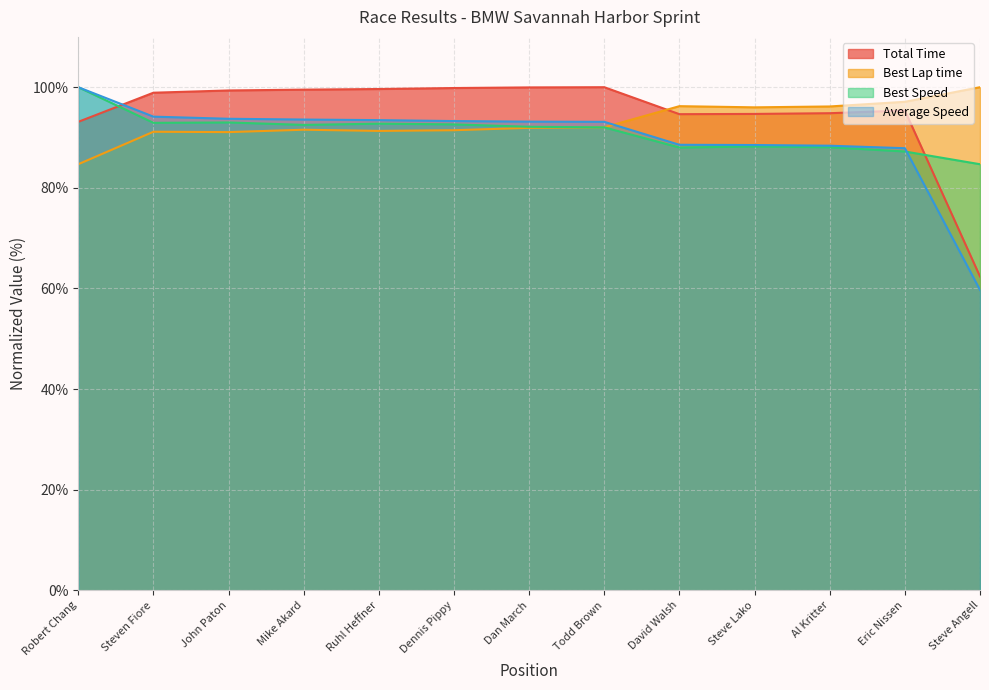

Is it true that Average Speed equals 93.7 at John Paton?

True